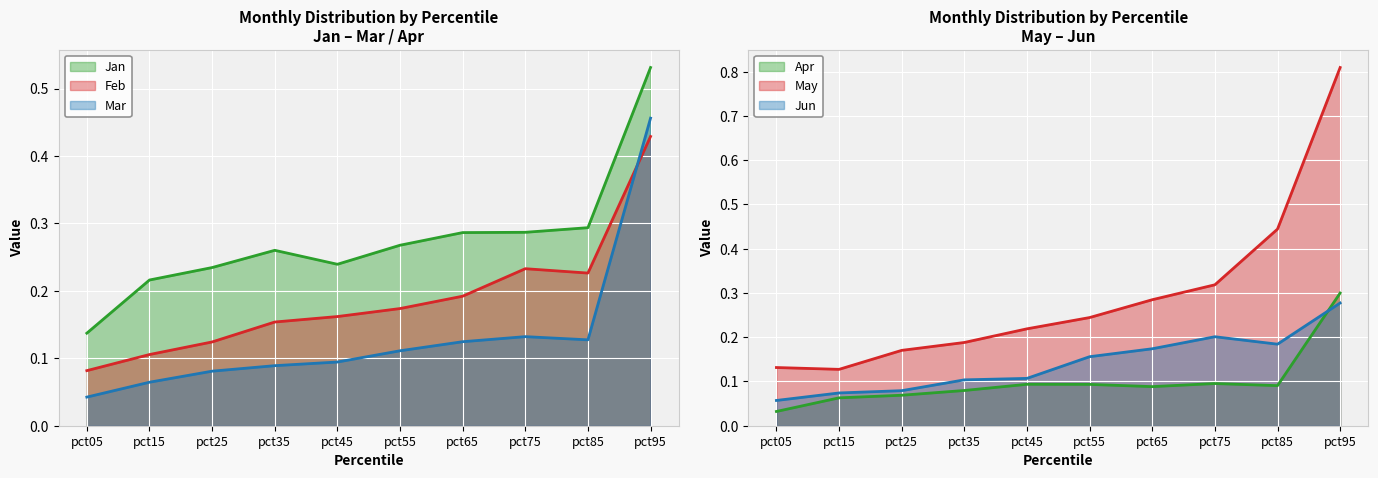

Reading left to right, transcribe all the data shown in this chart.

Jan: pct05=0.1	pct15=0.2	pct25=0.2	pct35=0.3	pct45=0.2	pct55=0.3	pct65=0.3	pct75=0.3	pct85=0.3	pct95=0.5
Feb: pct05=0.1	pct15=0.1	pct25=0.1	pct35=0.2	pct45=0.2	pct55=0.2	pct65=0.2	pct75=0.2	pct85=0.2	pct95=0.4
Mar: pct05=0.0	pct15=0.1	pct25=0.1	pct35=0.1	pct45=0.1	pct55=0.1	pct65=0.1	pct75=0.1	pct85=0.1	pct95=0.5
Apr: pct05=0.0	pct15=0.1	pct25=0.1	pct35=0.1	pct45=0.1	pct55=0.1	pct65=0.1	pct75=0.1	pct85=0.1	pct95=0.3
May: pct05=0.1	pct15=0.1	pct25=0.2	pct35=0.2	pct45=0.2	pct55=0.2	pct65=0.3	pct75=0.3	pct85=0.4	pct95=0.8
Jun: pct05=0.1	pct15=0.1	pct25=0.1	pct35=0.1	pct45=0.1	pct55=0.2	pct65=0.2	pct75=0.2	pct85=0.2	pct95=0.3